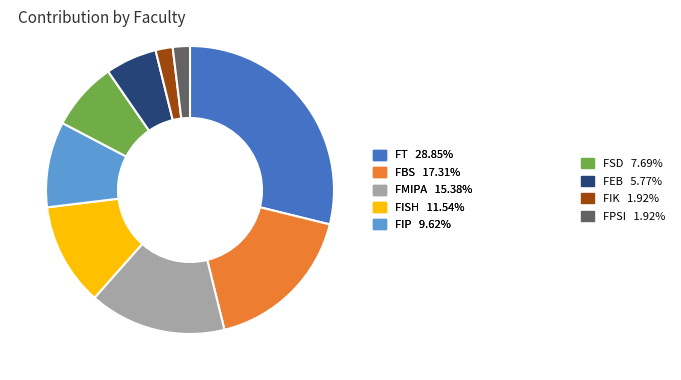

Is FEB 5.77% the majority of the pie?

No